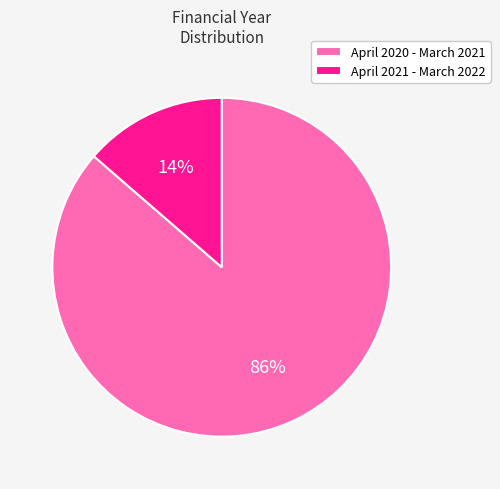

To the nearest percent, what is the combined percentage of April 2020 - March 2021 and April 2021 - March 2022?

100%